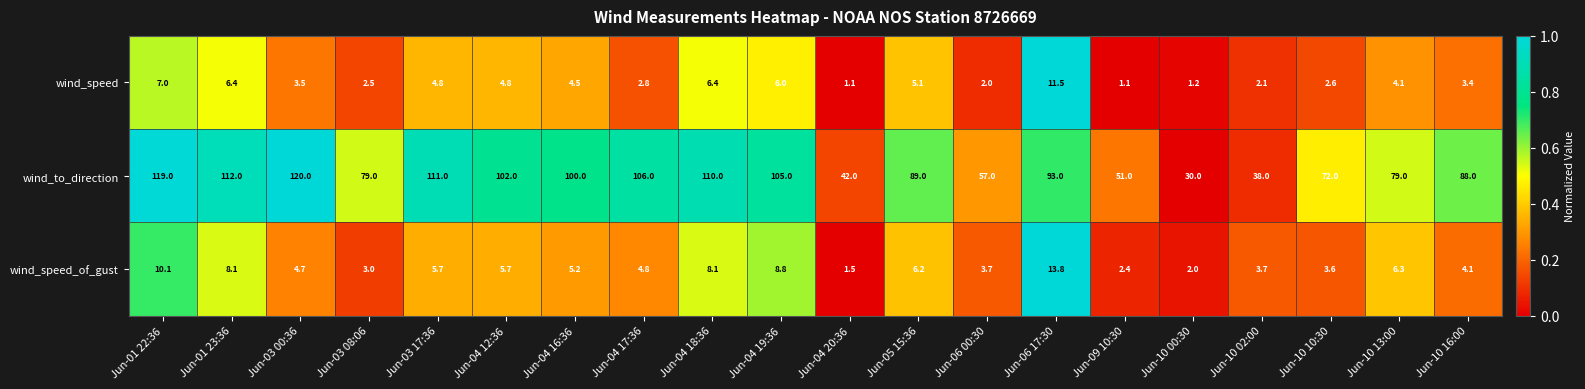

What is the sum of the wind_speed values at Jun-09 10:30 and Jun-10 00:30?

2.3